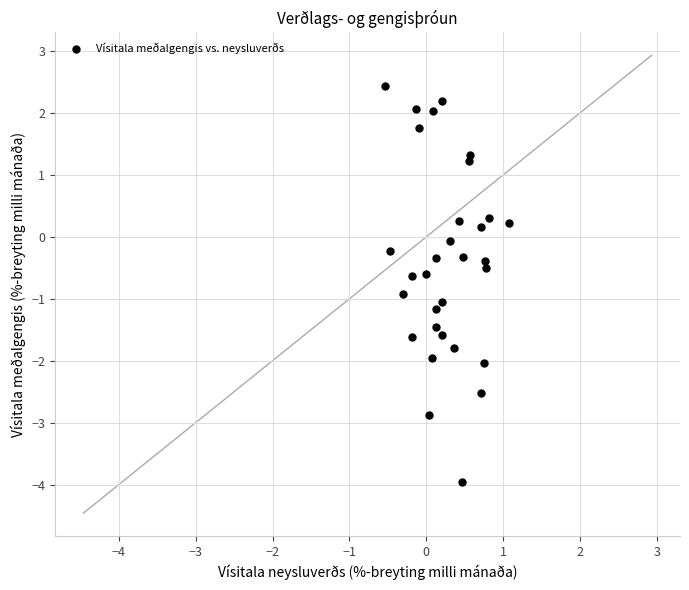

What is the range of Y values (max minus min)?

6.4